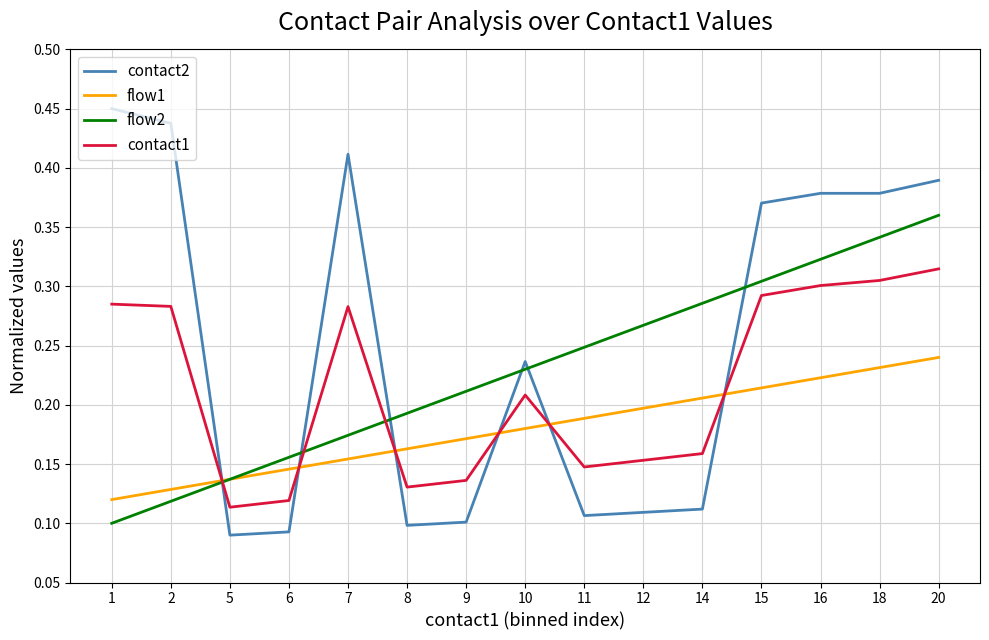

Is it true that flow2 equals 0.3 at 7?

False